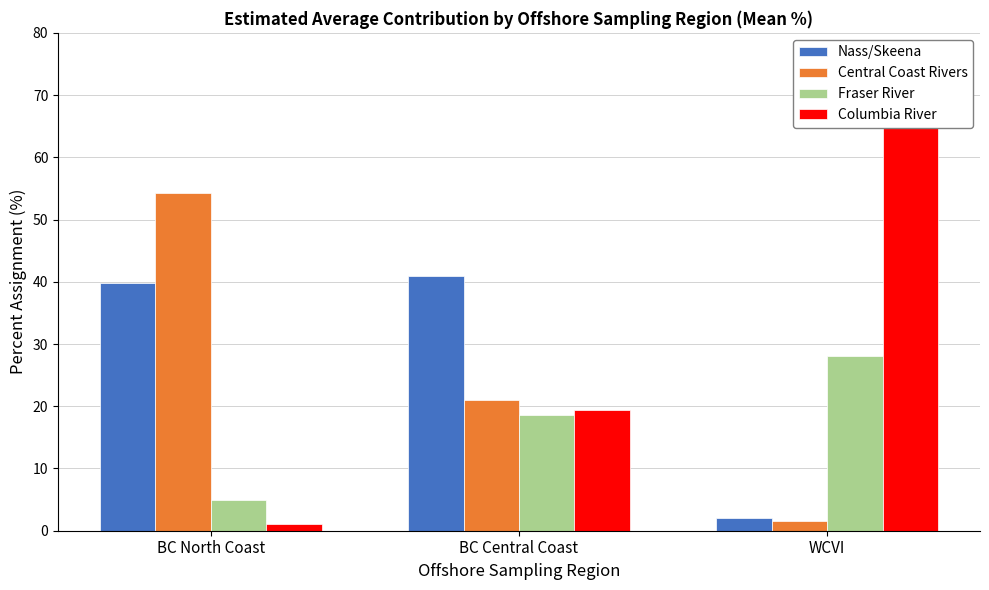

What is the difference between the second highest and minimum values in the Nass/Skeena series?

37.7